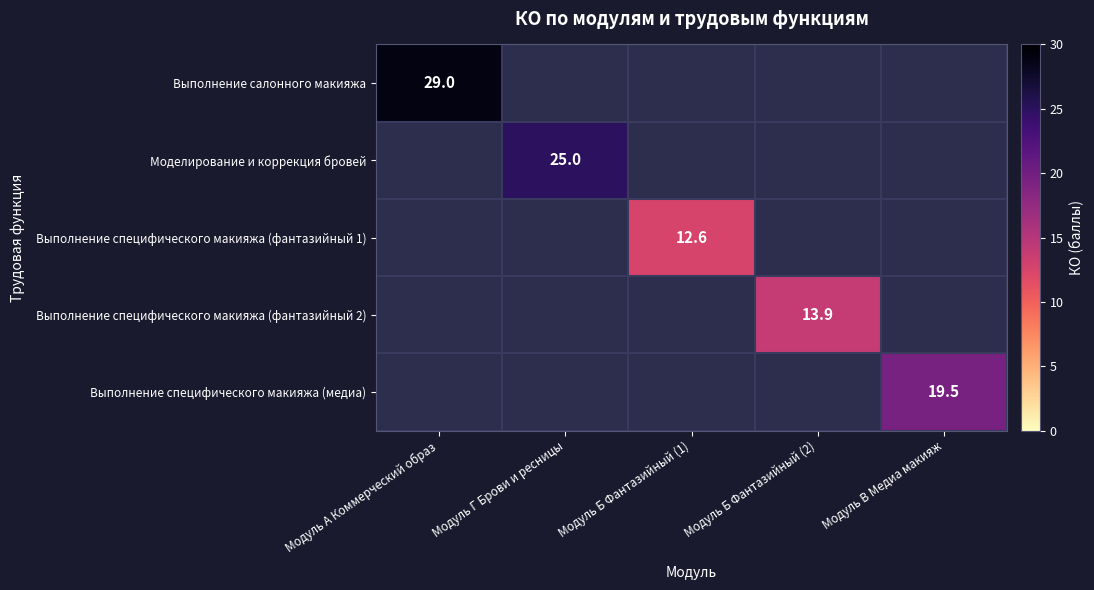

Which label corresponds to the largest value in the chart?

Модуль А Коммерческий образ